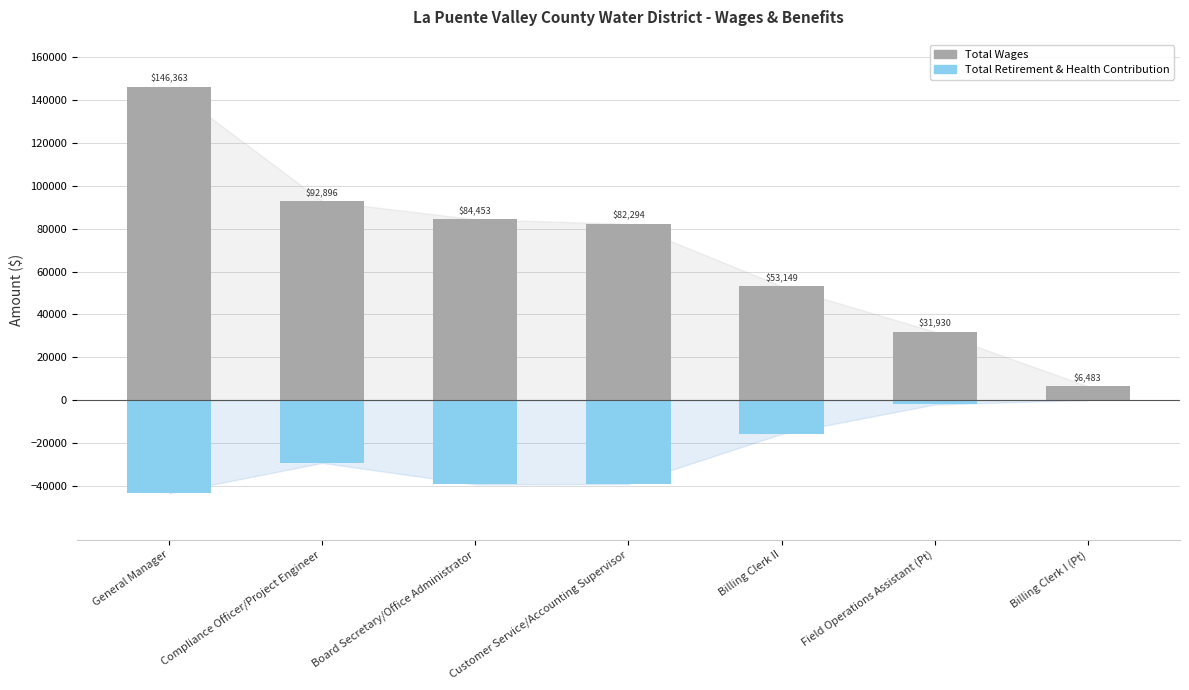

The value of Total Wages at Field Operations Assistant (Pt) is 31930. True or false?

True